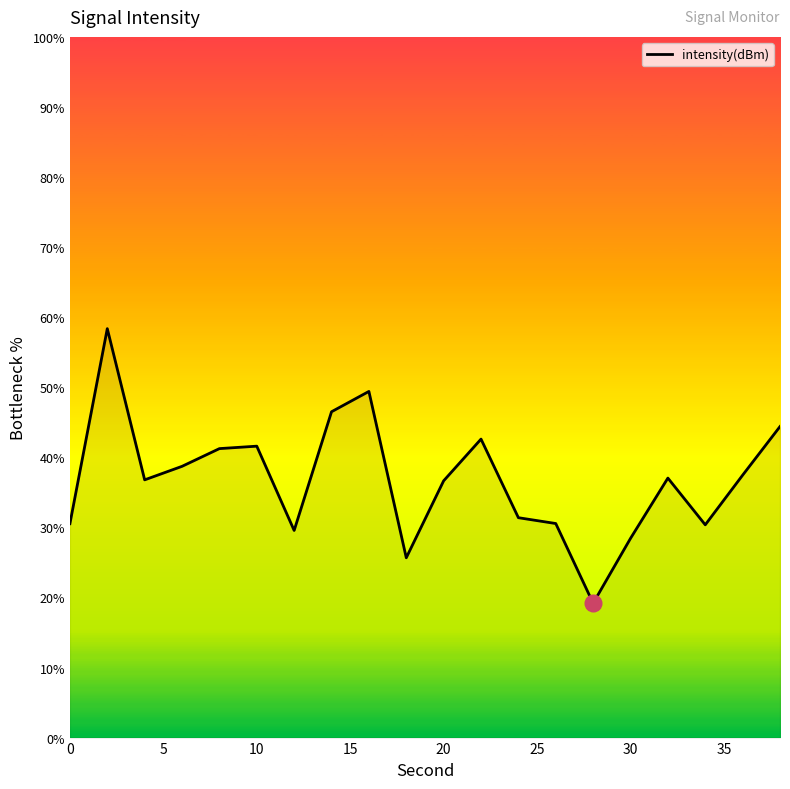

How many lines are shown in the chart?

1